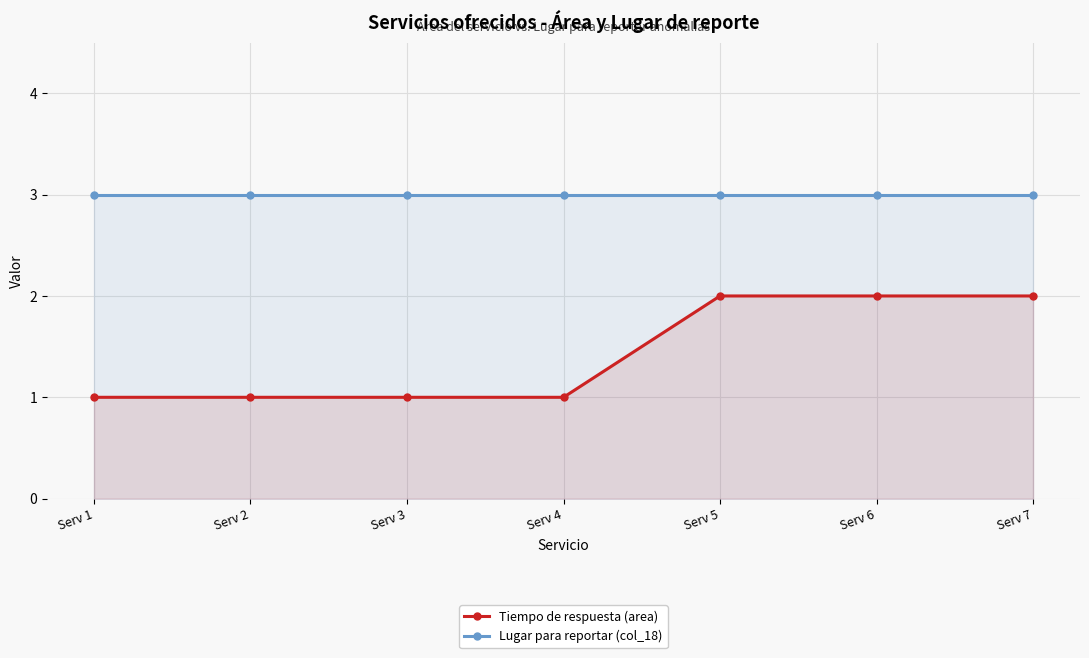

True or false: Tiempo de respuesta (area) and Lugar para reportar (col_18) intersect in this chart.

False